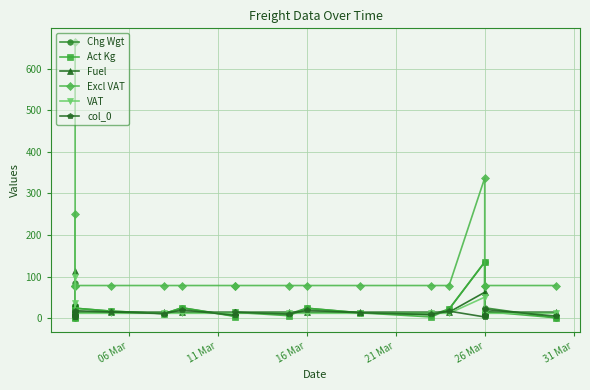

Is it true that Act Kg equals 80.7 at 26 Mar?

False